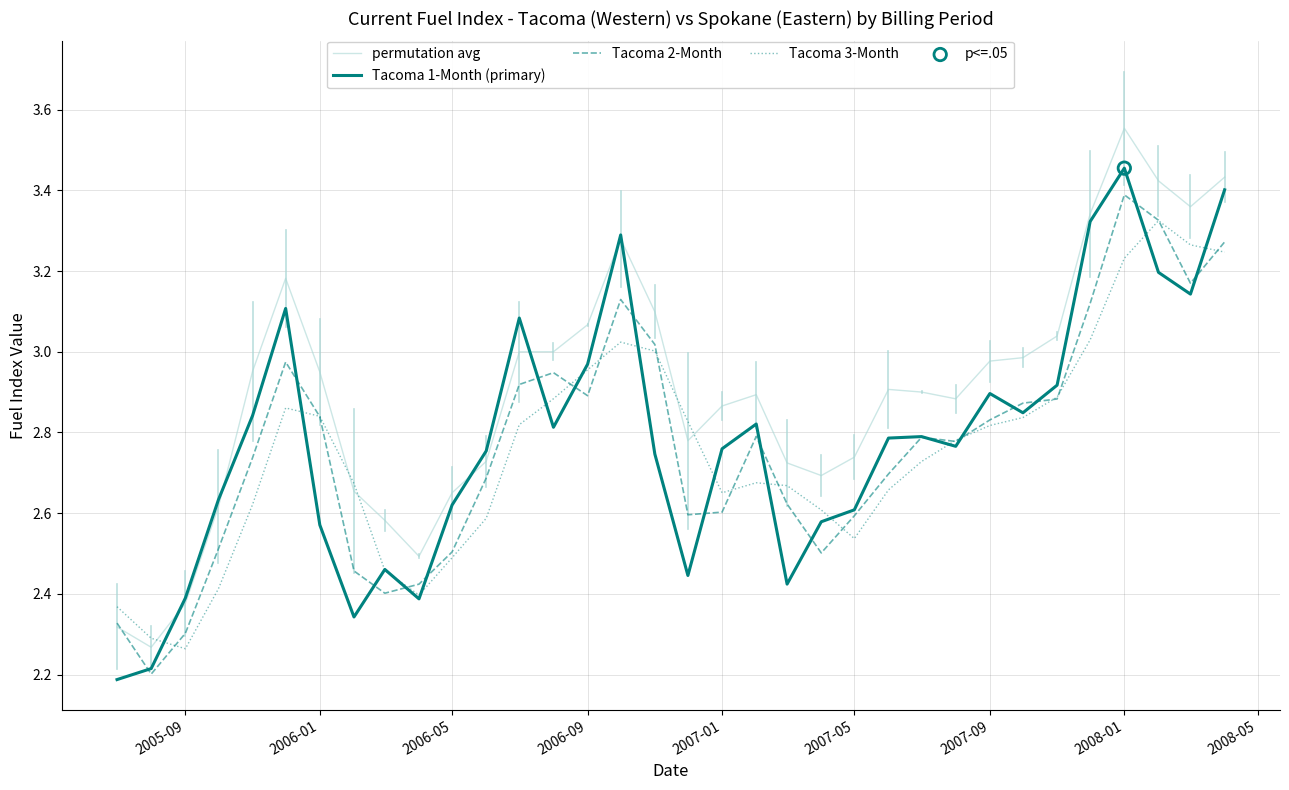

Which series has the largest total across all categories?

permutation avg